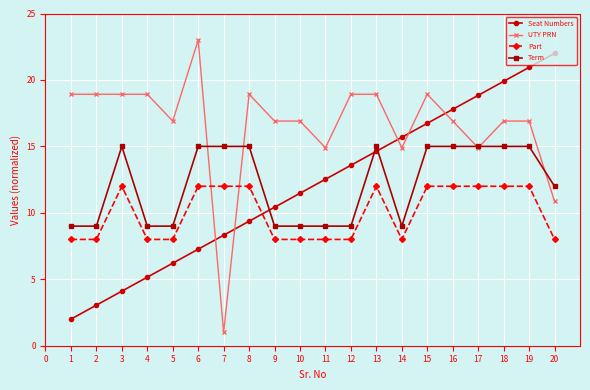

Which series changed the most between 4 and 16?

Seat Numbers